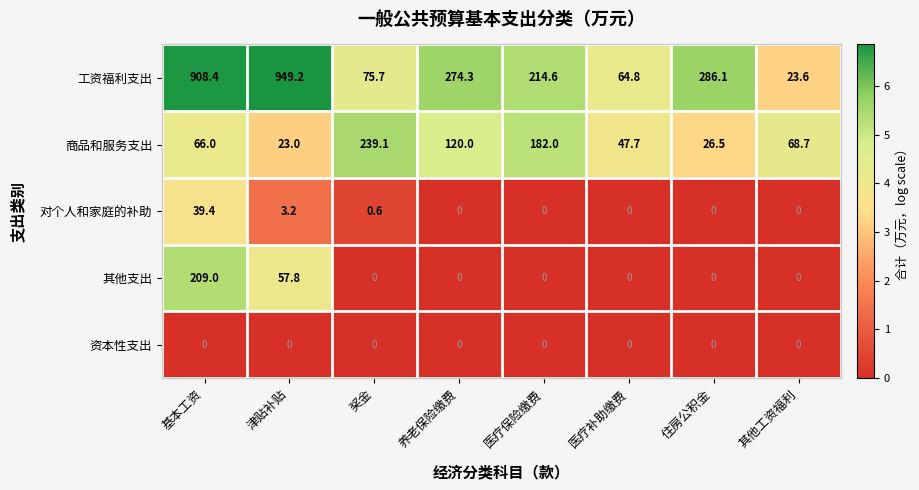

List the series in order of their peak value, highest first.

工资福利支出, 商品和服务支出, 其他支出, 对个人和家庭的补助, 资本性支出